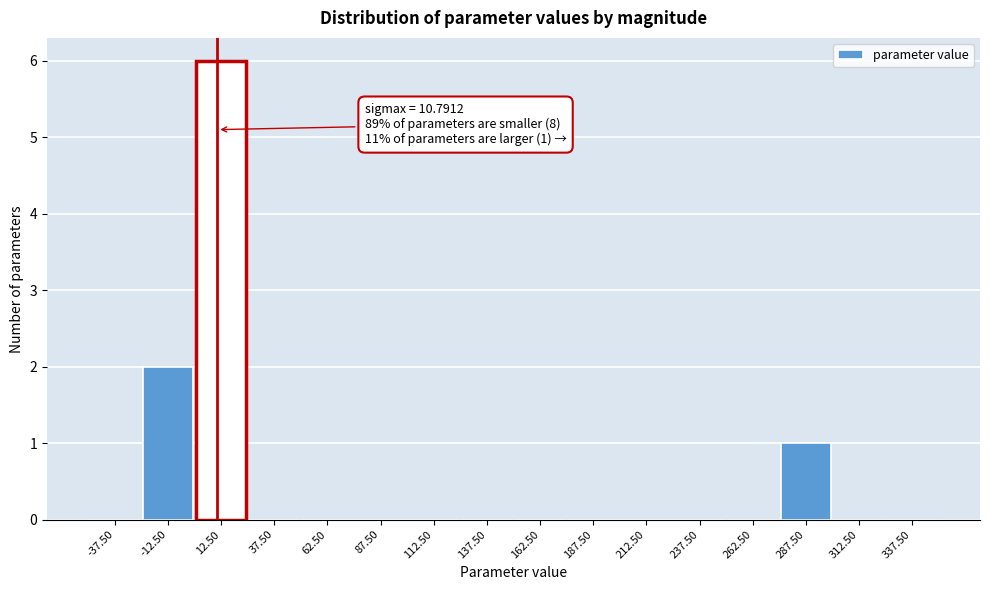

Which range on the x-axis has the tallest bar?

0 to 25